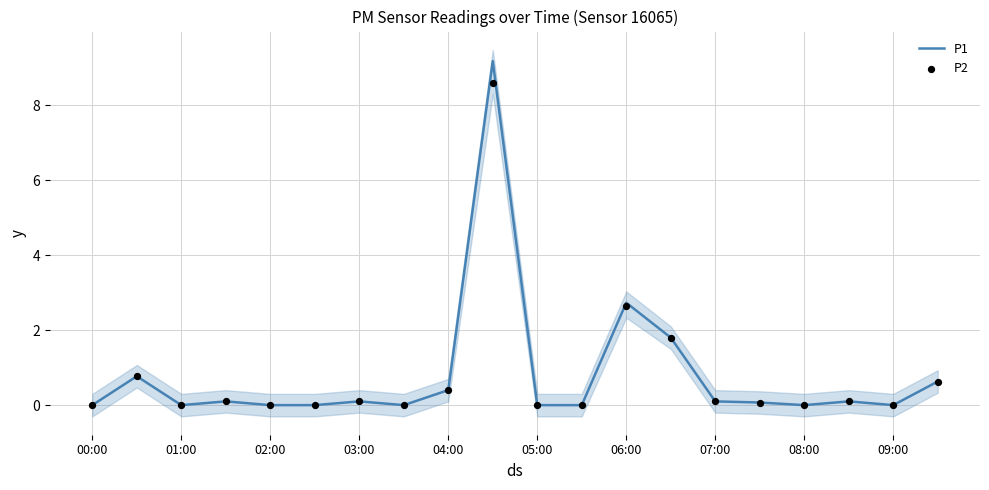

What are all the series names shown in the legend?

P1, P2